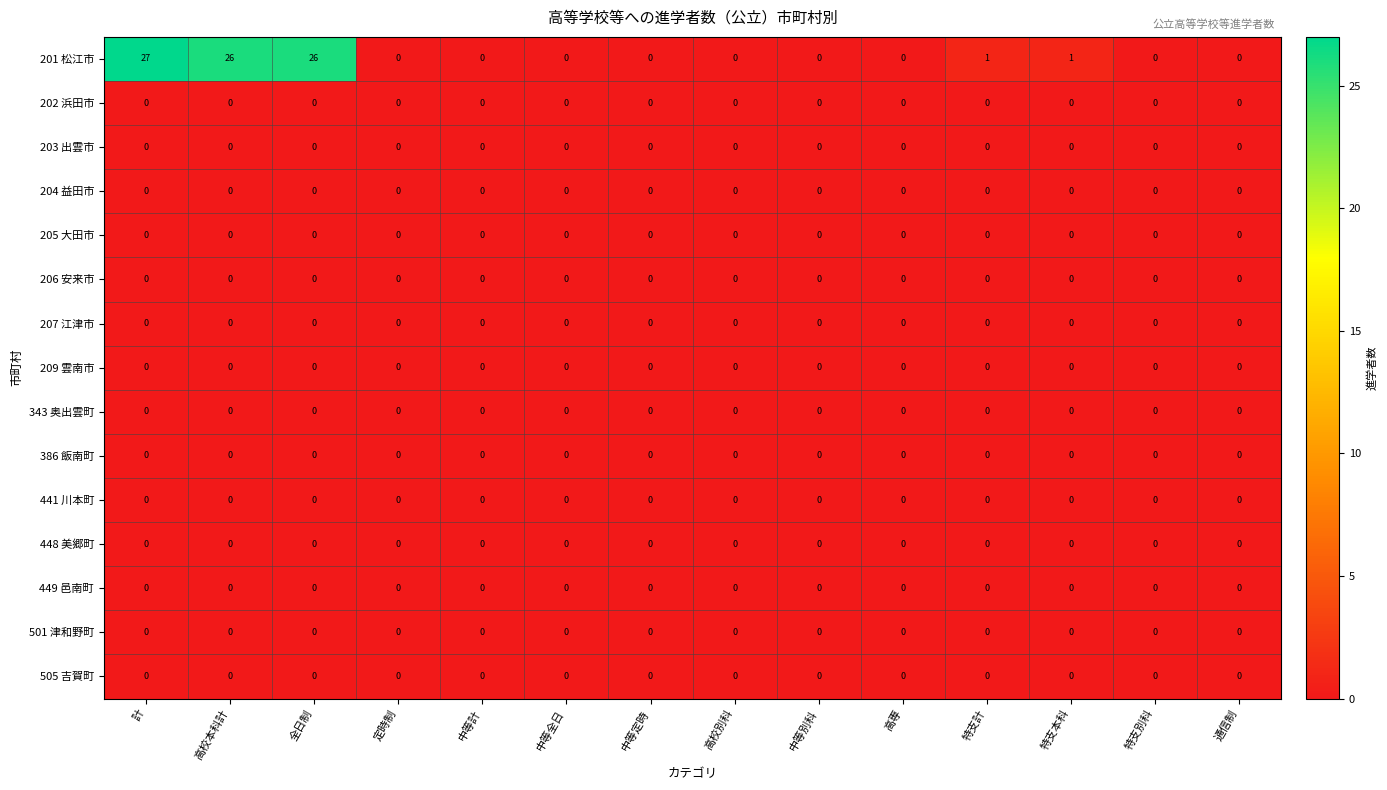

Which label corresponds to the largest value in the chart?

計